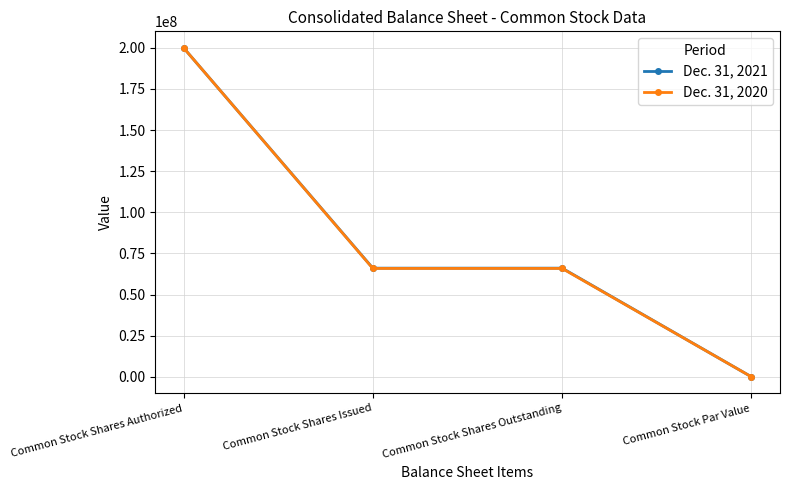

What is the lowest value of the Dec. 31, 2020 series?

1